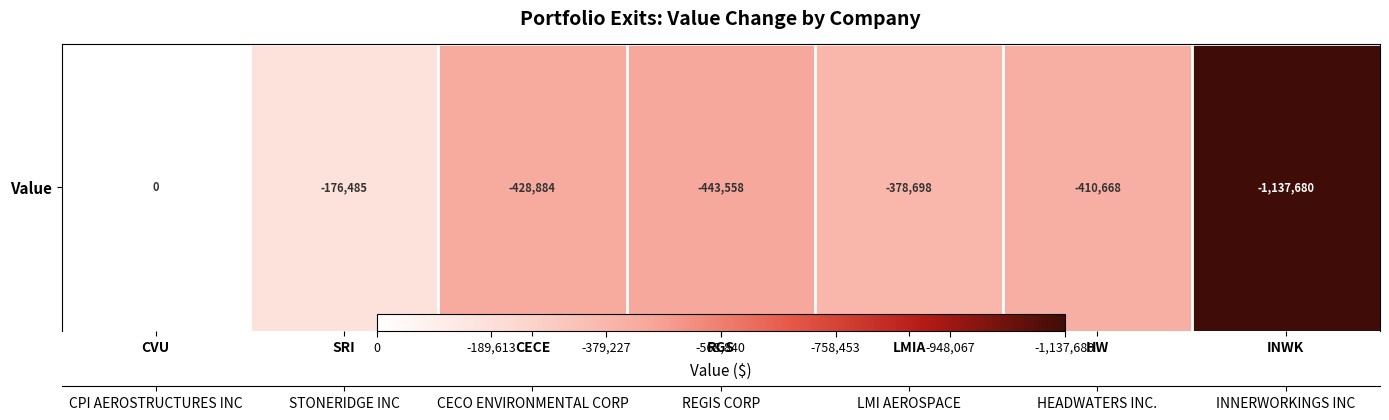

Which has a higher value, CVU or INWK?

INWK